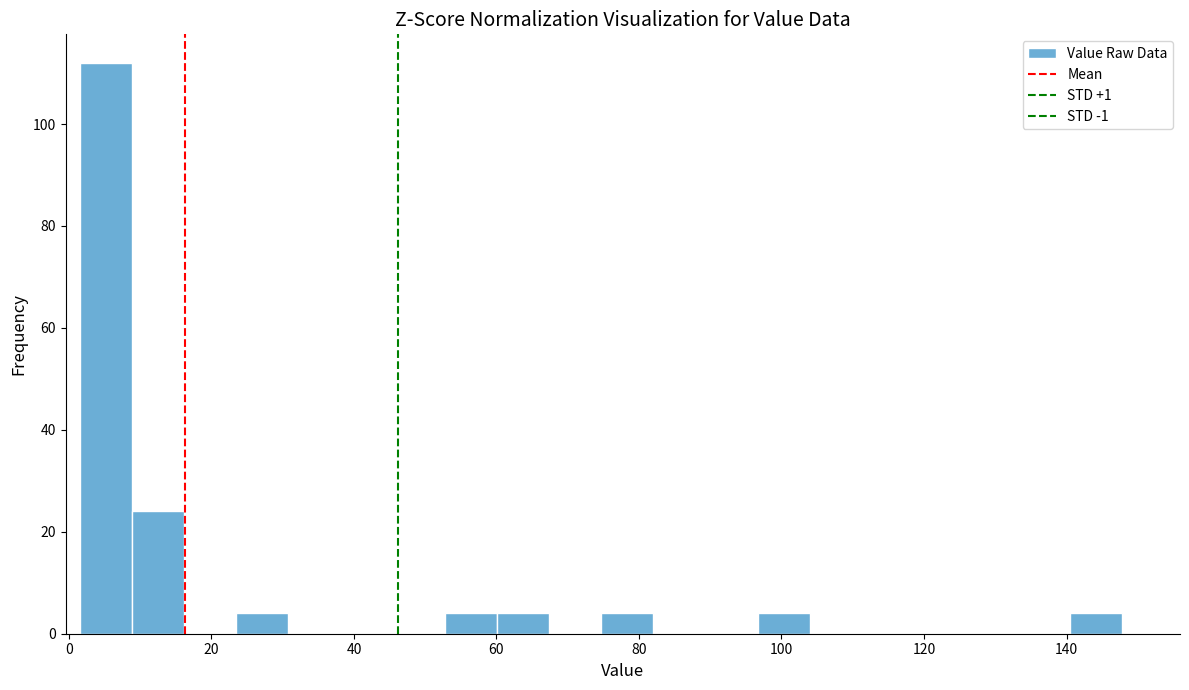

Around what value on the x-axis is the tallest bar? Give the approximate position of its centre, as read against the axis.

6